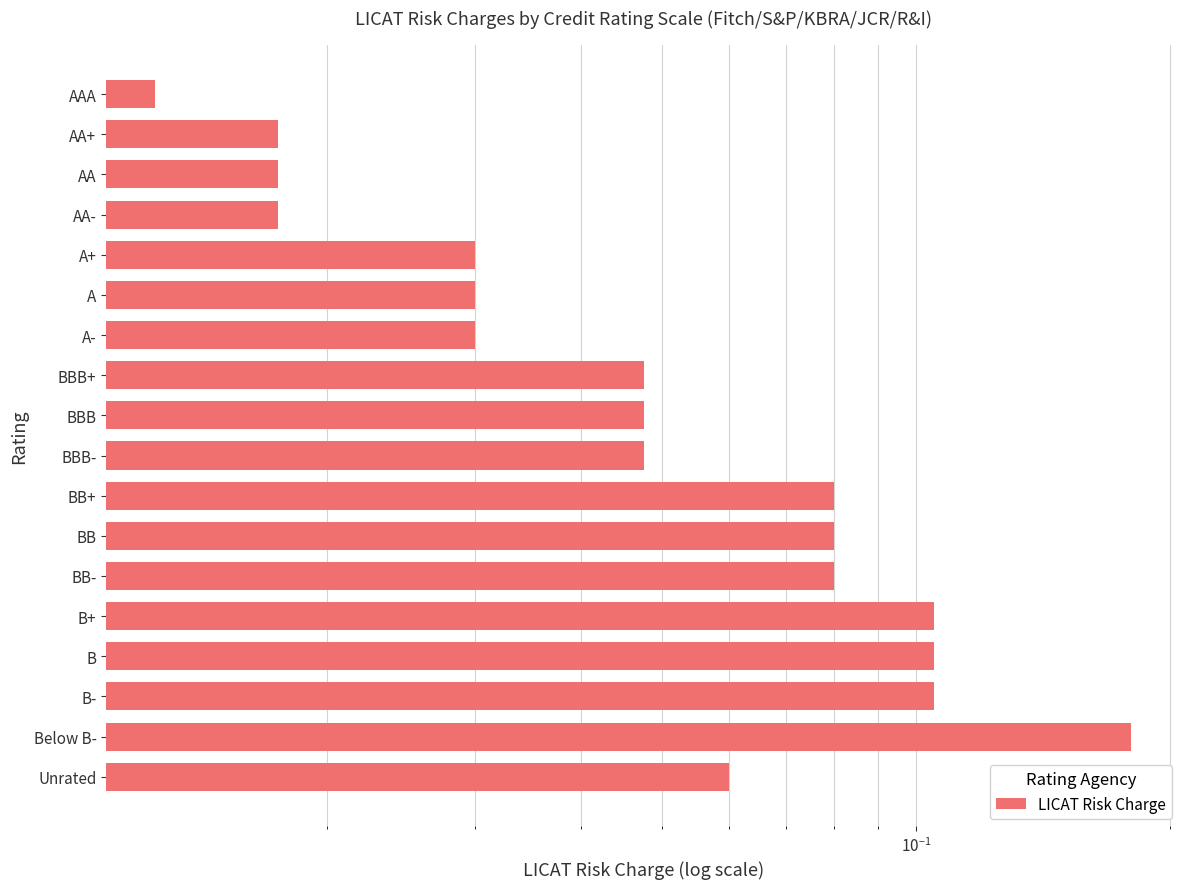

What is the sum of the values at BBB and B-?

0.2